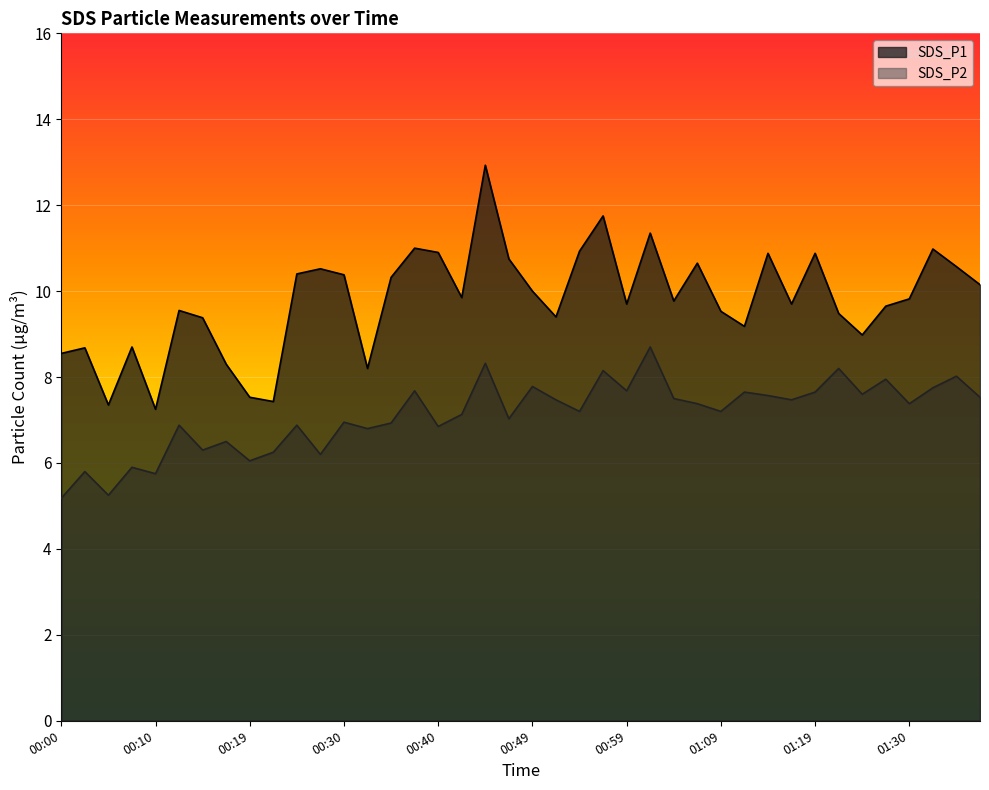

What is the sum of the SDS_P2 values at 01:24 and 00:37?

15.3